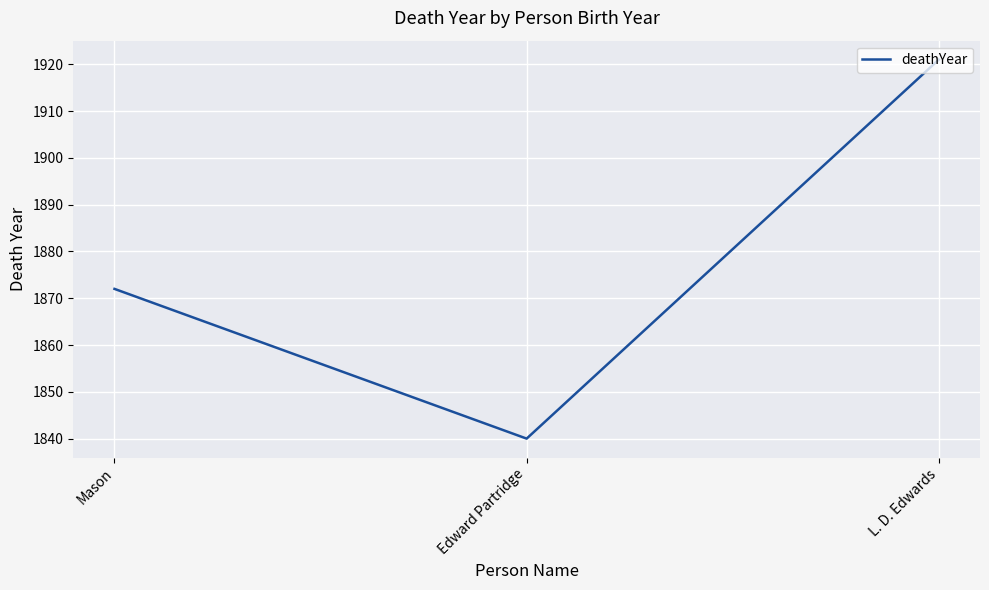

At which category does the chart reach its peak across all series?

L. D. Edwards